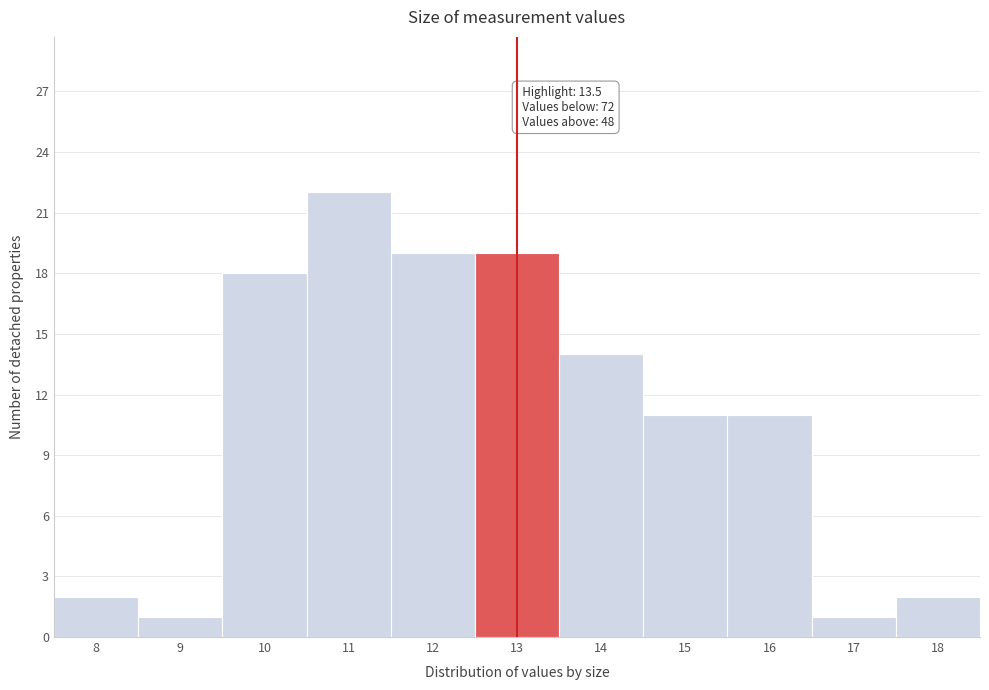

Reading left to right, list all the values displayed in this chart.

8=2	9=1	10=18	11=22	12=19	13=19	14=14	15=11	16=11	17=1	18=2